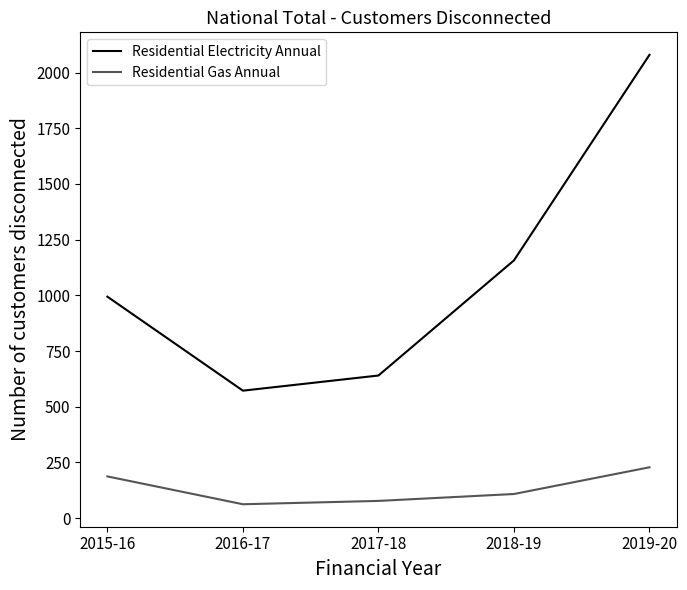

Reading left to right, what are all the values shown in this chart?

Residential Electricity Annual: 994	572	640	1157	2080
Residential Gas Annual: 187	62	77	108	228